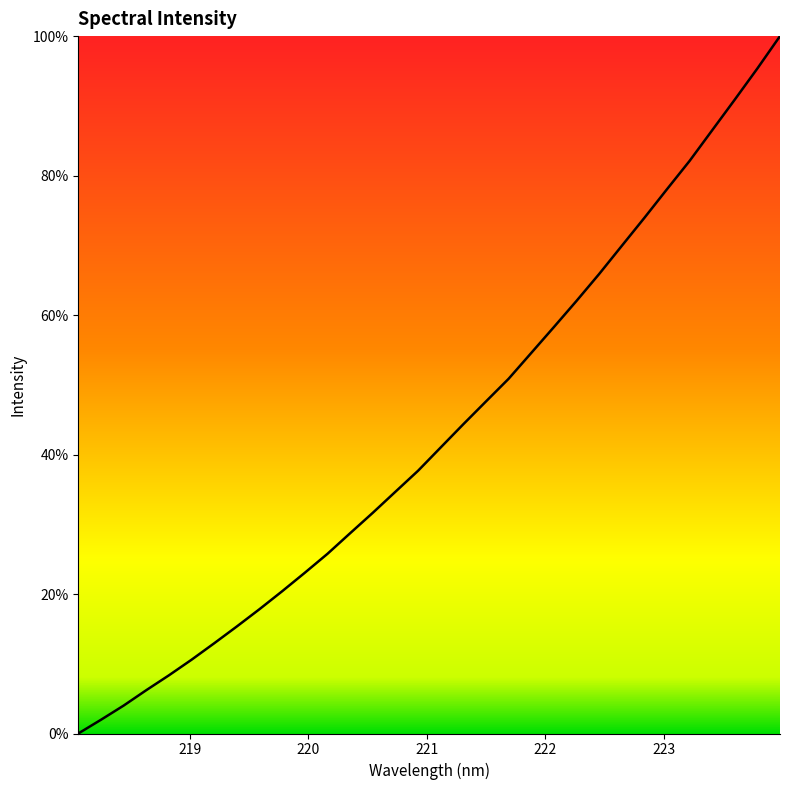

What is the difference between the maximum and minimum values?

100.0